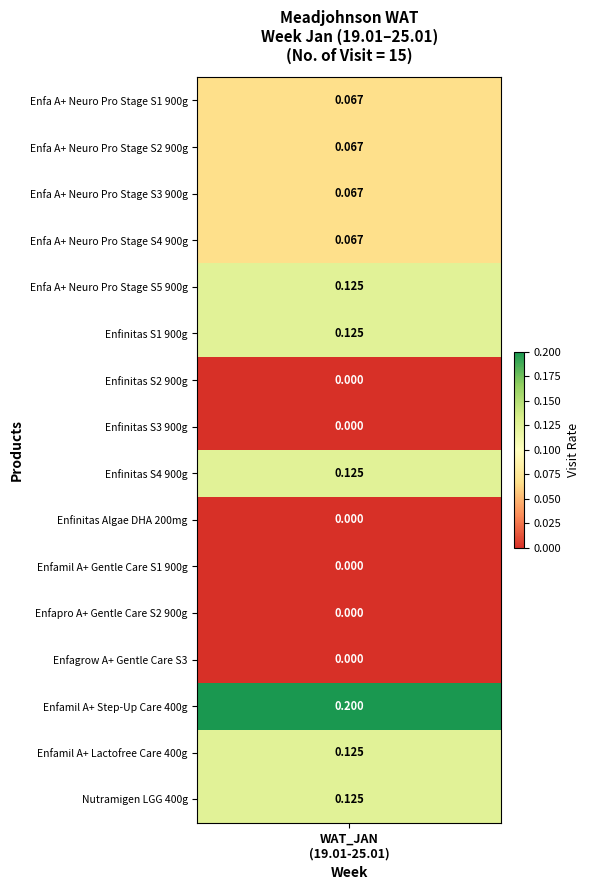

Rank the categories by value from highest to lowest.

Enfamil A+ Step-Up Care 400g, Enfa A+ Neuro Pro Stage S5 900g, Enfinitas S1 900g, Enfinitas S4 900g, Enfamil A+ Lactofree Care 400g, Nutramigen LGG 400g, Enfa A+ Neuro Pro Stage S1 900g, Enfa A+ Neuro Pro Stage S2 900g, Enfa A+ Neuro Pro Stage S3 900g, Enfa A+ Neuro Pro Stage S4 900g, Enfinitas S2 900g, Enfinitas S3 900g, Enfinitas Algae DHA 200mg, Enfamil A+ Gentle Care S1 900g, Enfapro A+ Gentle Care S2 900g, Enfagrow A+ Gentle Care S3